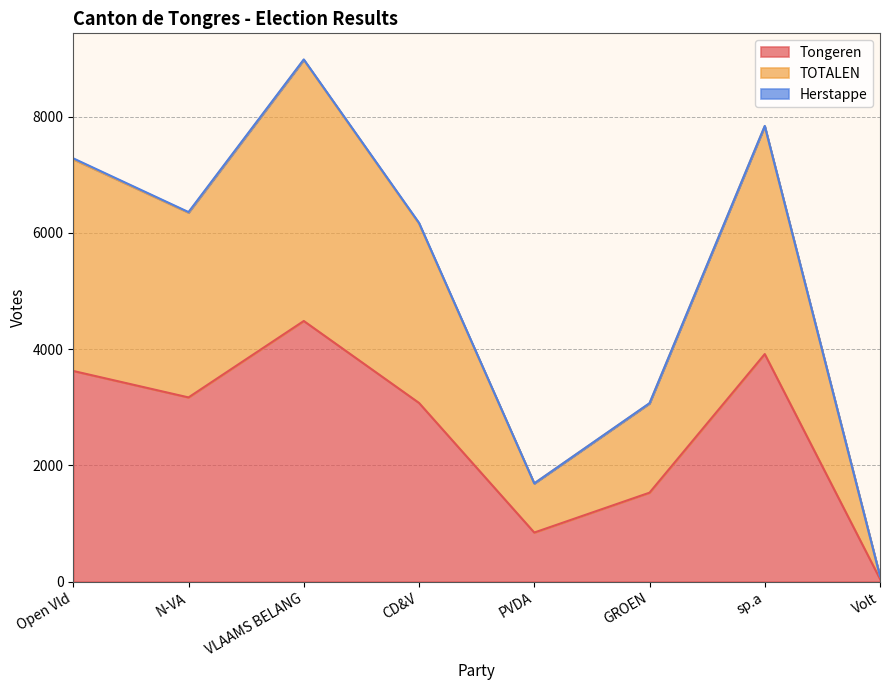

Which category has the lowest value in the Tongeren series?

Volt